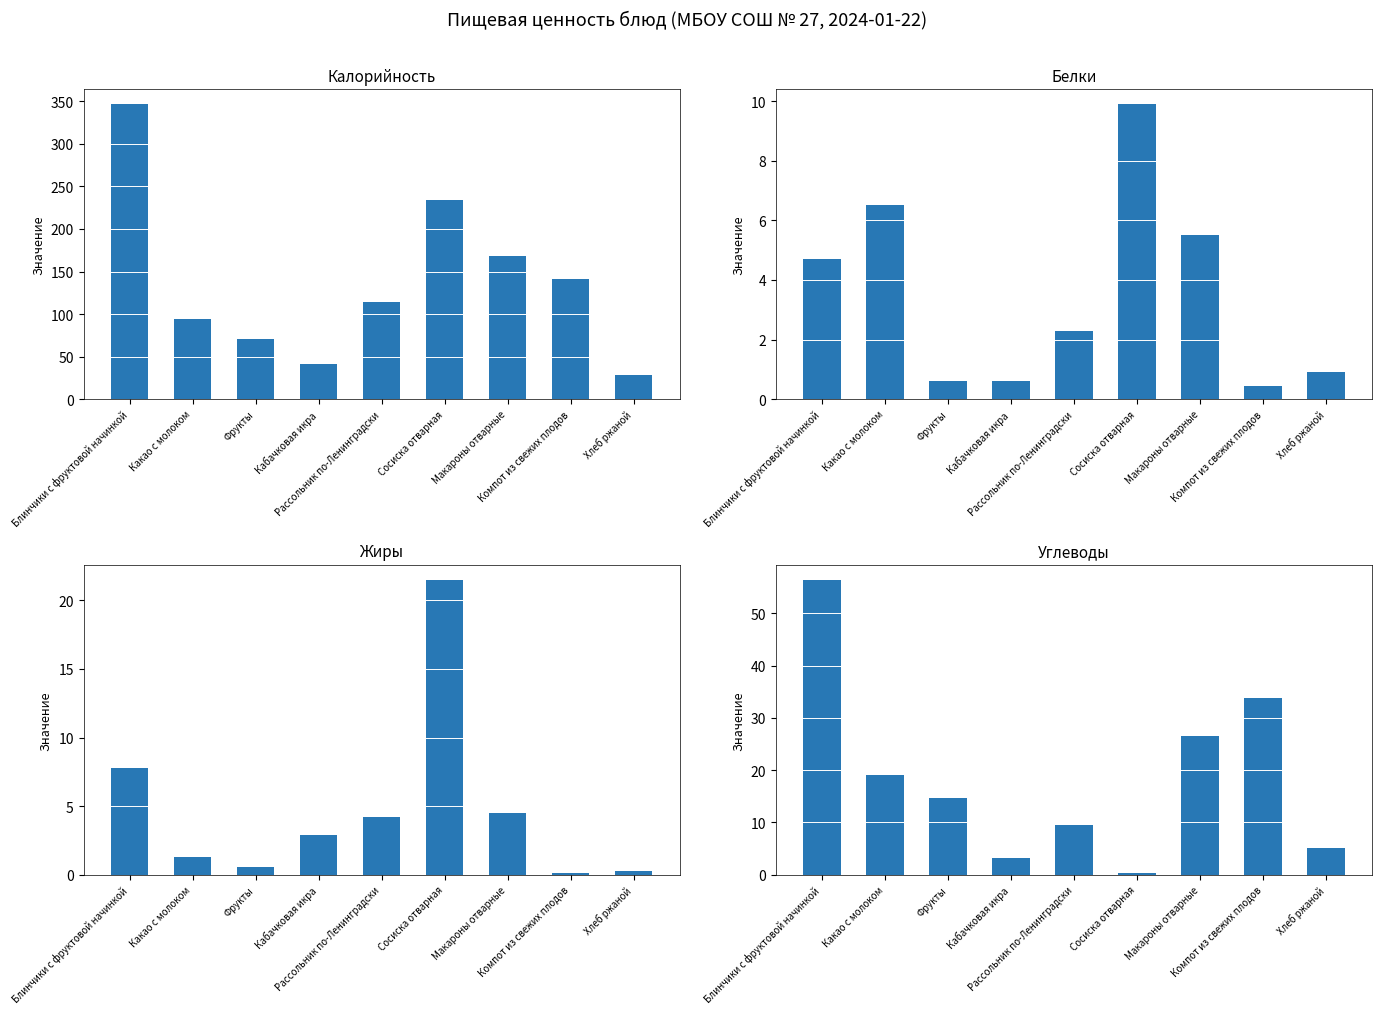

The value of Калорийность at Рассольник по-Ленинградски is 113.8. True or false?

True